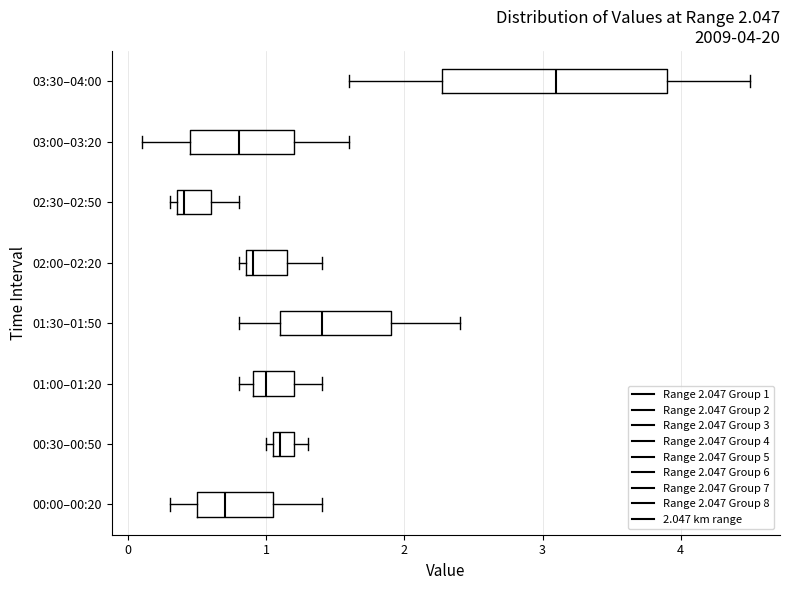

Comparing the boxes themselves (not the whiskers), which one is the widest?

03:30–04:00